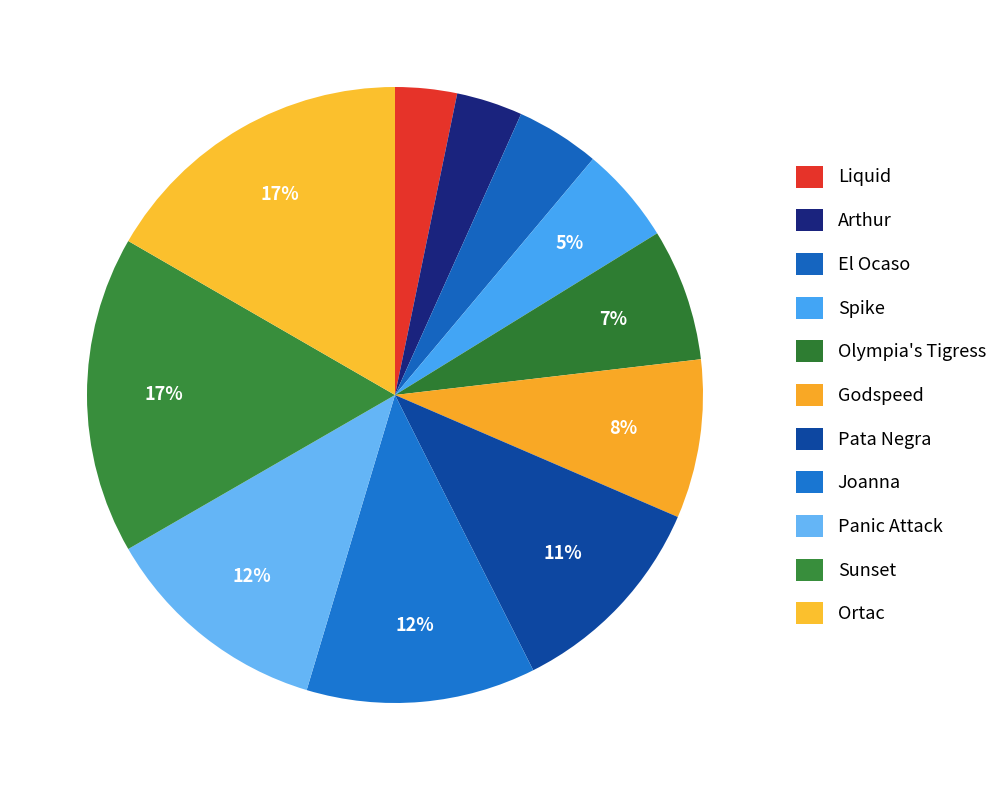

Combined, what portion of the pie is Joanna and Ortac?

28.7%